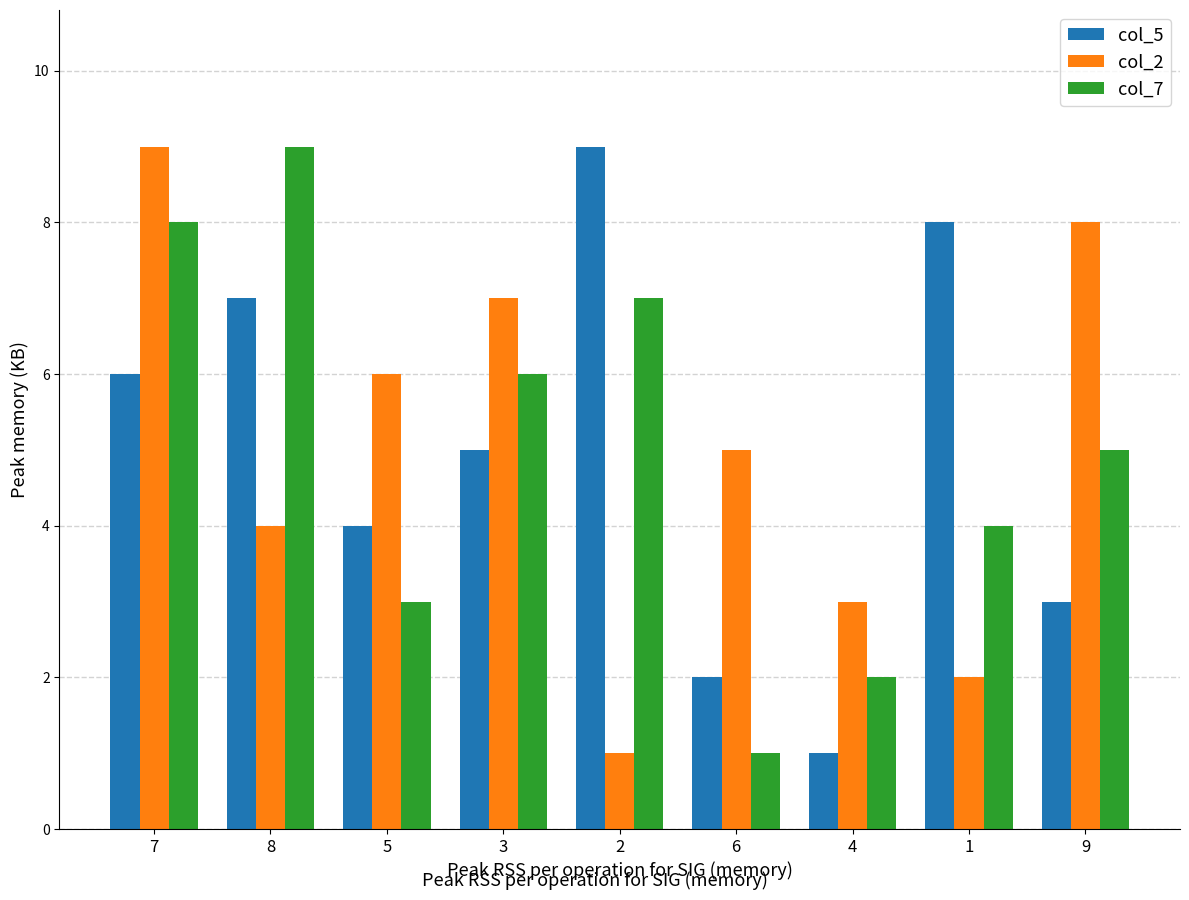

The col_2 series shows 4 at 7. True or false?

False